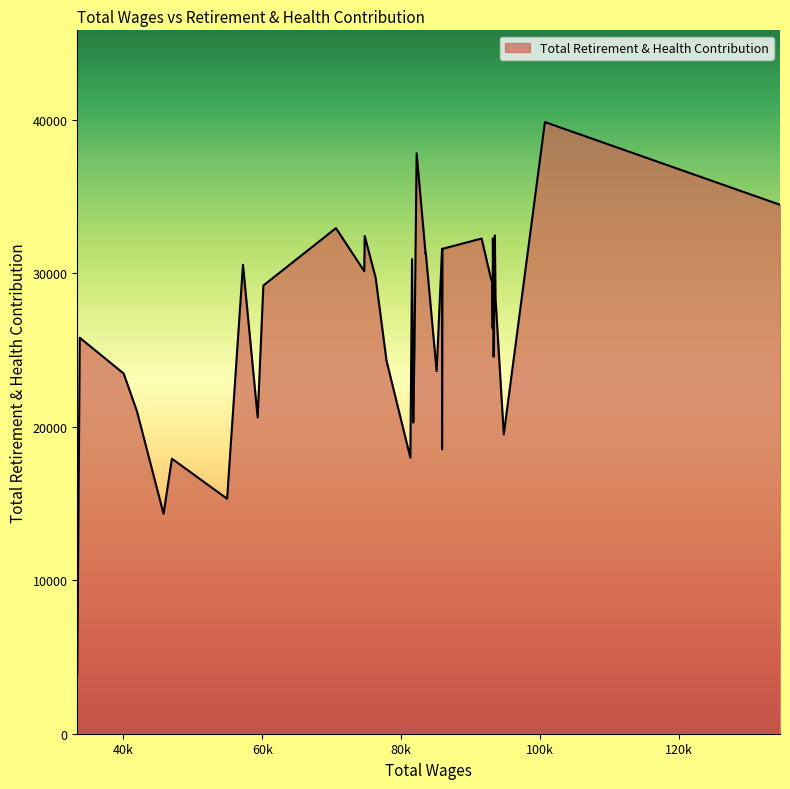

The chart shows a value of 20275 at 81758.0. True or false?

True